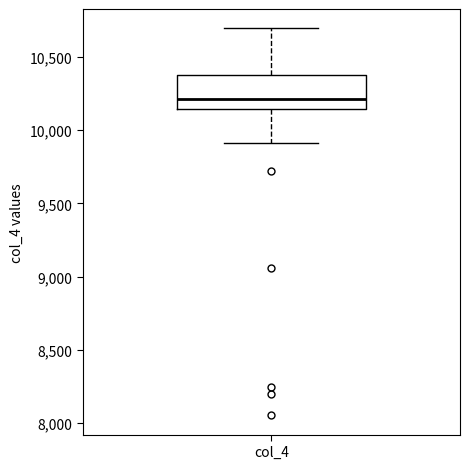

Transcribe this box plot: give where the median line is, the range the box spans, and where the two whiskers end, as read against the y-axis. The values are not printed on the chart, so give them approximately, as read against the axis.

median 10200, box 10150 to 10350, whiskers 9900 to 10700